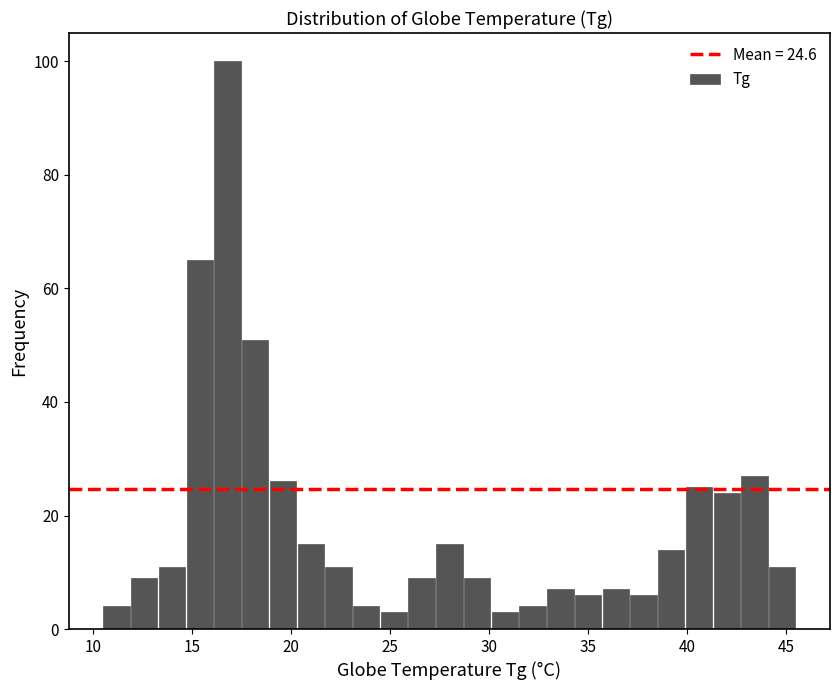

Around what value on the x-axis is the tallest bar? Give the approximate position of its centre, as read against the axis.

17.0